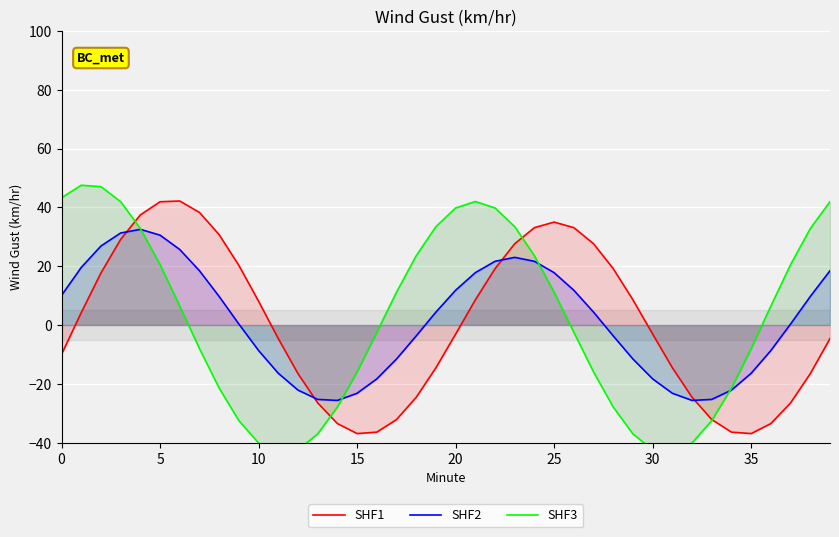

What is the difference between the highest and lowest values at 21?

33.5